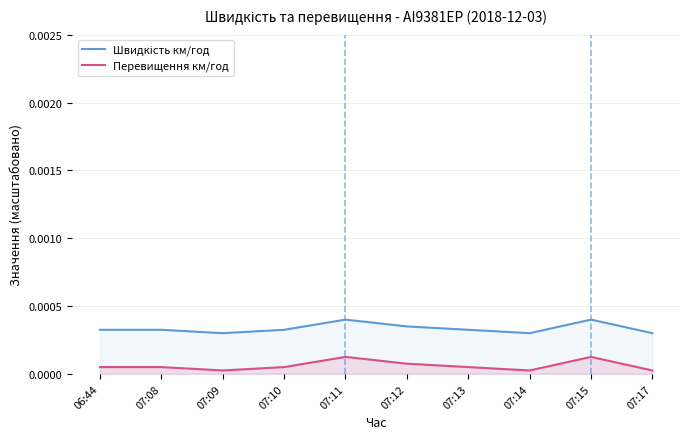

Is it true that Перевищення км/год equals 0.0 at 07:09?

True